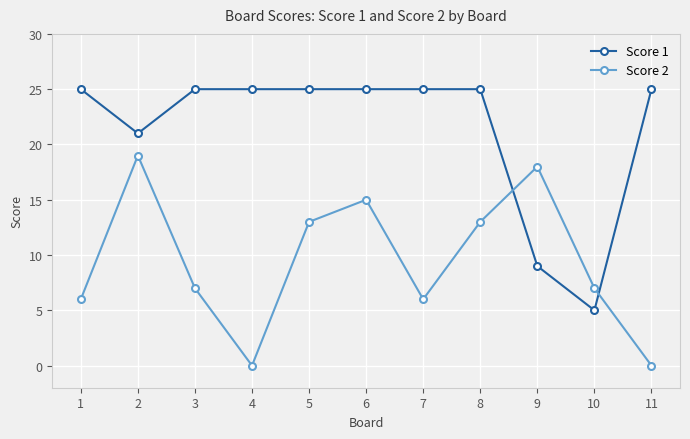

In Score 2, how many points are lower than both neighbors (excluding endpoints)?

2